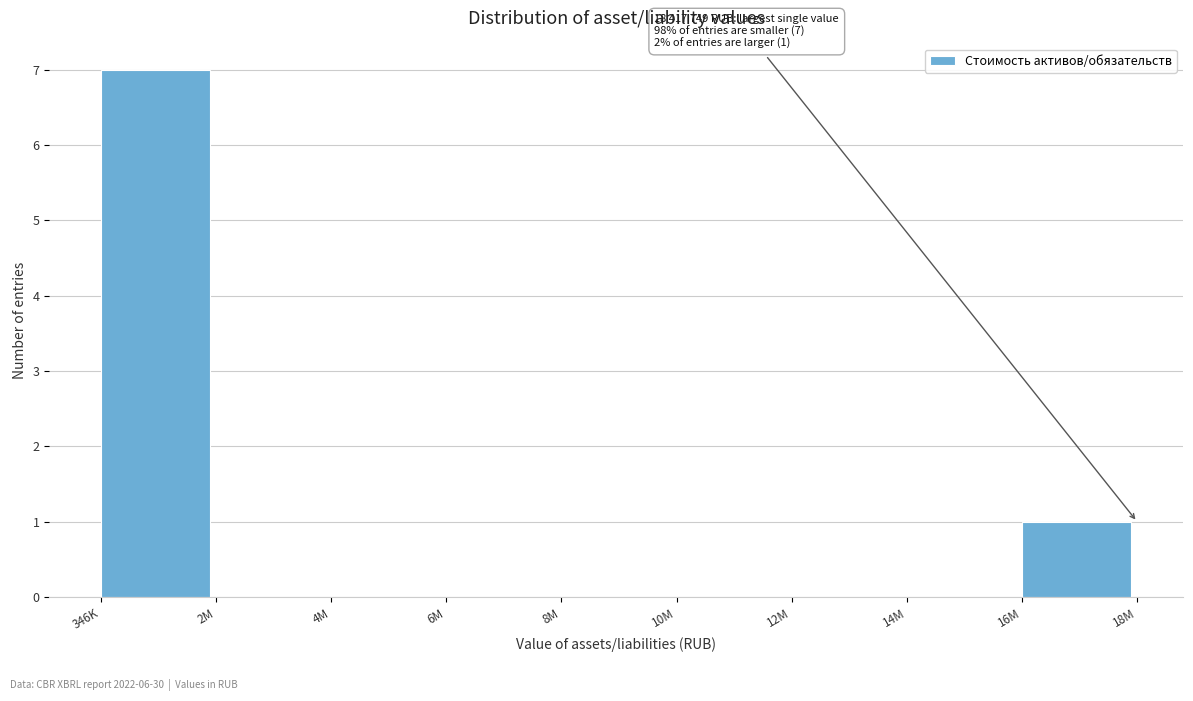

Reading left to right, what are all the values shown in this chart?

346K=7	2M=0	4M=0	6M=0	8M=0	10M=0	12M=0	14M=0	16M=1